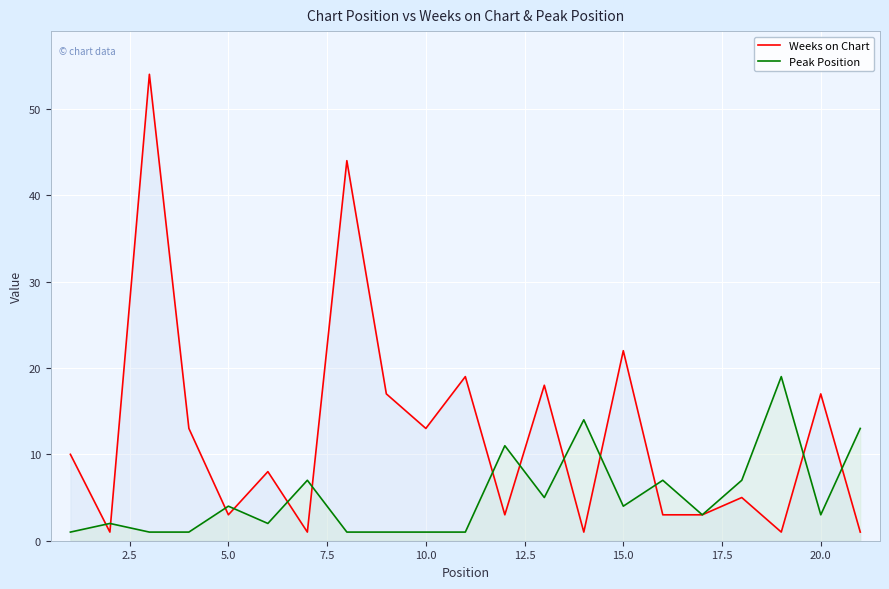

Does the chart display data point markers on the line(s)?

No